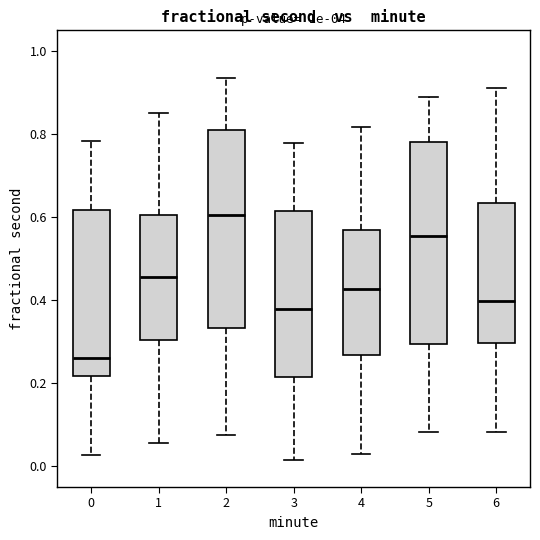

Where does the lower whisker of the box at x = 1 end on the y-axis? The values are not printed on the chart, so give them approximately, as read against the axis.

0.06